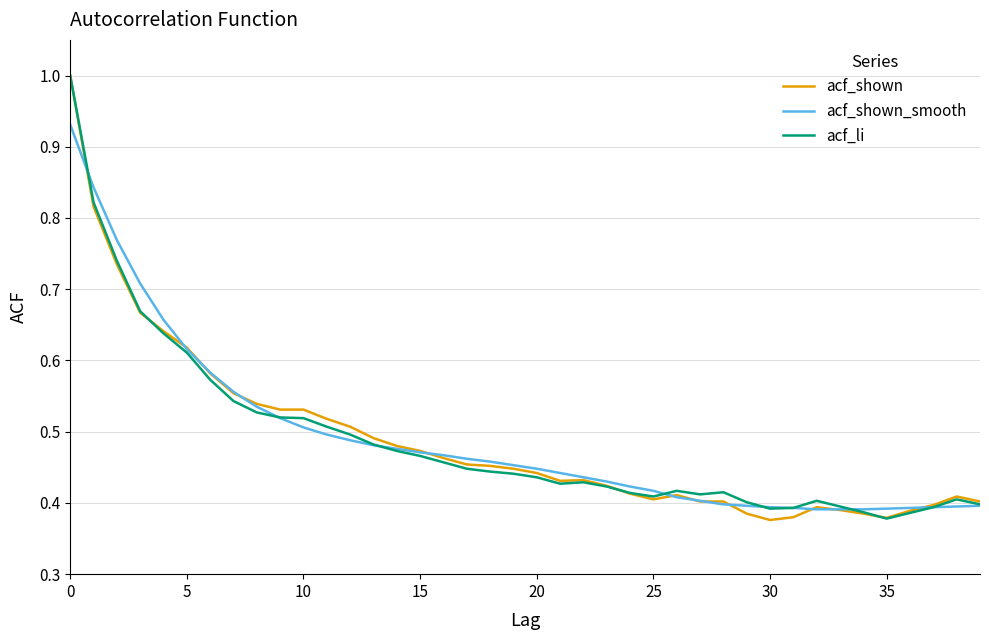

What is the maximum value shown in the chart?

1.0